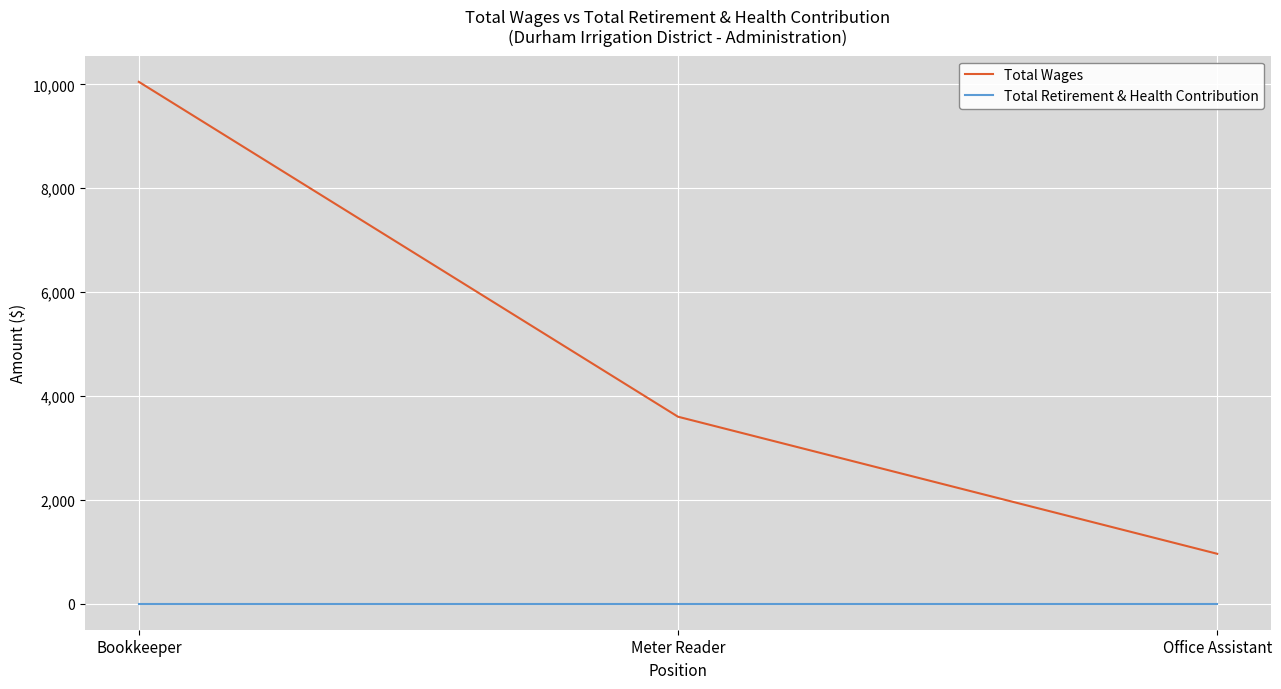

How many series are shown in this chart?

2